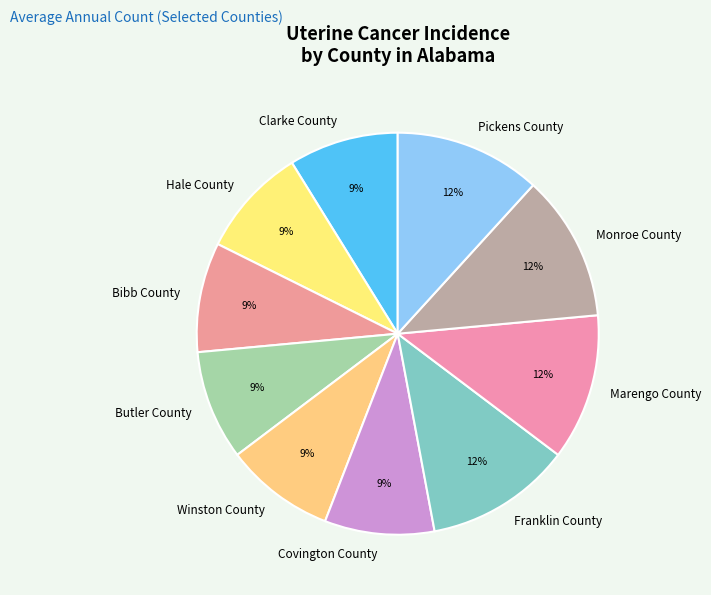

True or false: Pickens County accounts for 12% of the total.

True